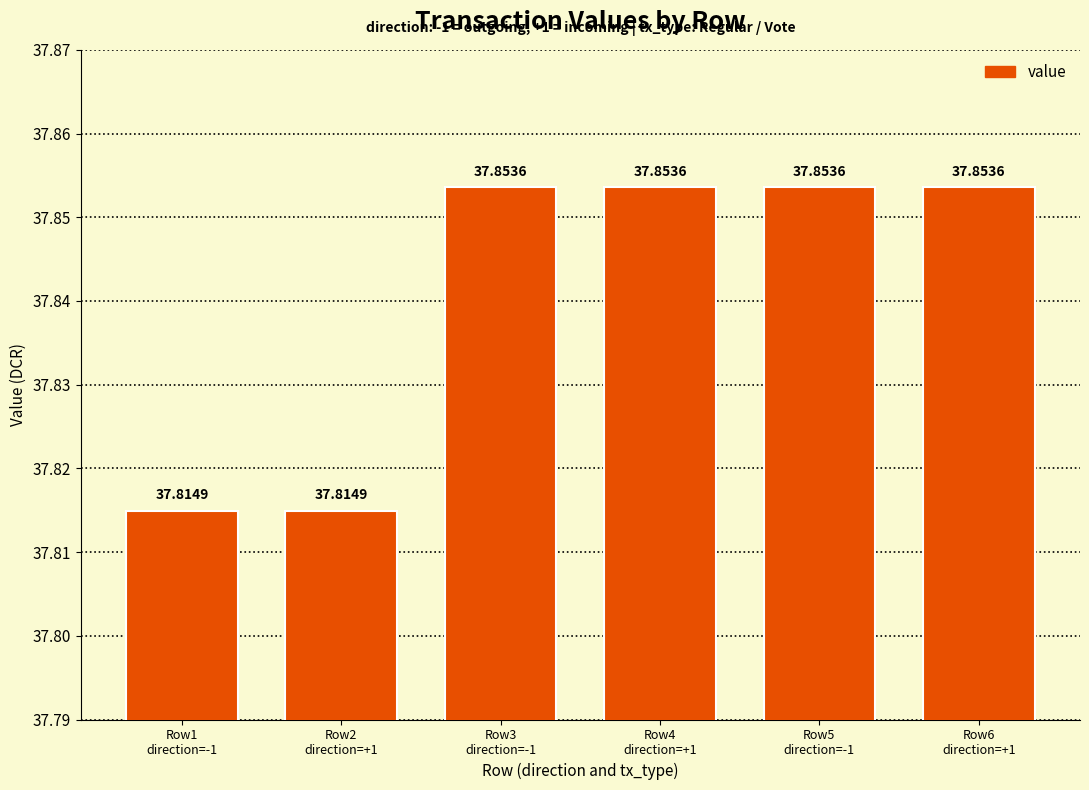

What is the value of the 3rd bar from the left?

37.9